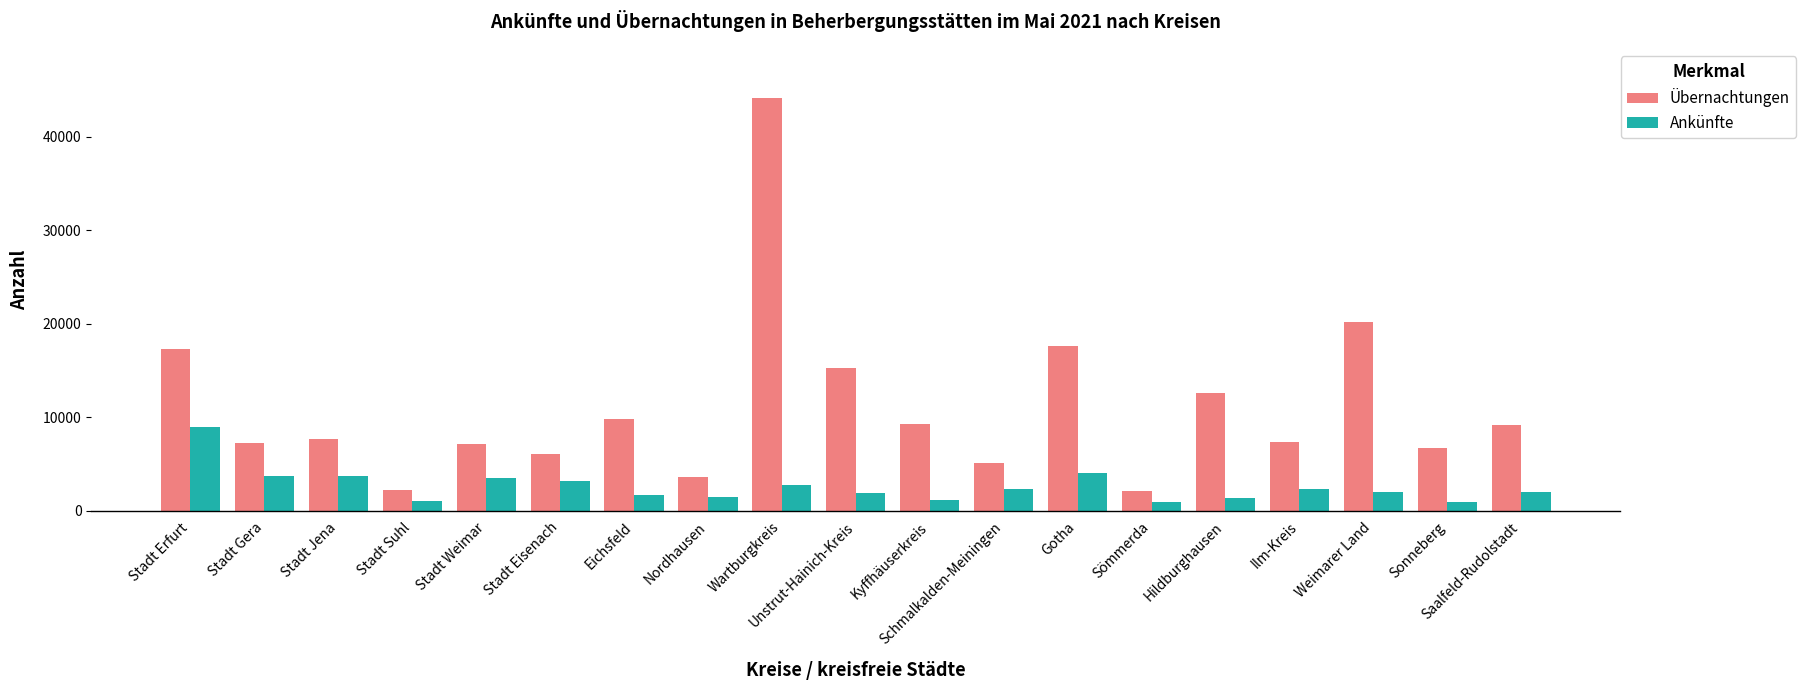

What is the average value of the Ankünfte series?

2580